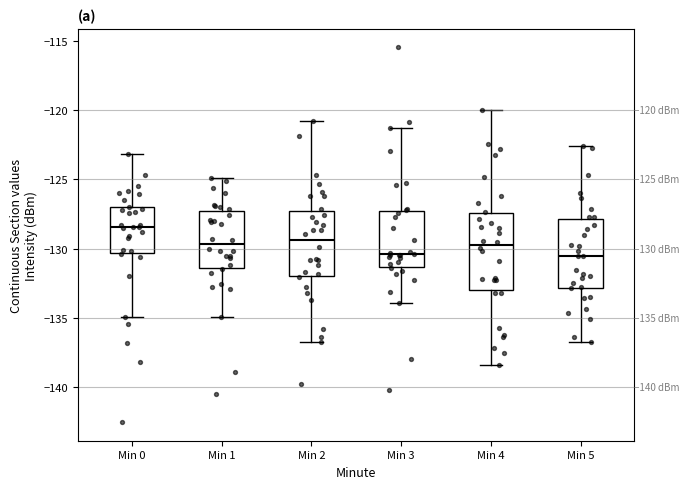

Comparing the boxes themselves (not the whiskers), which one is the tallest?

Min 4